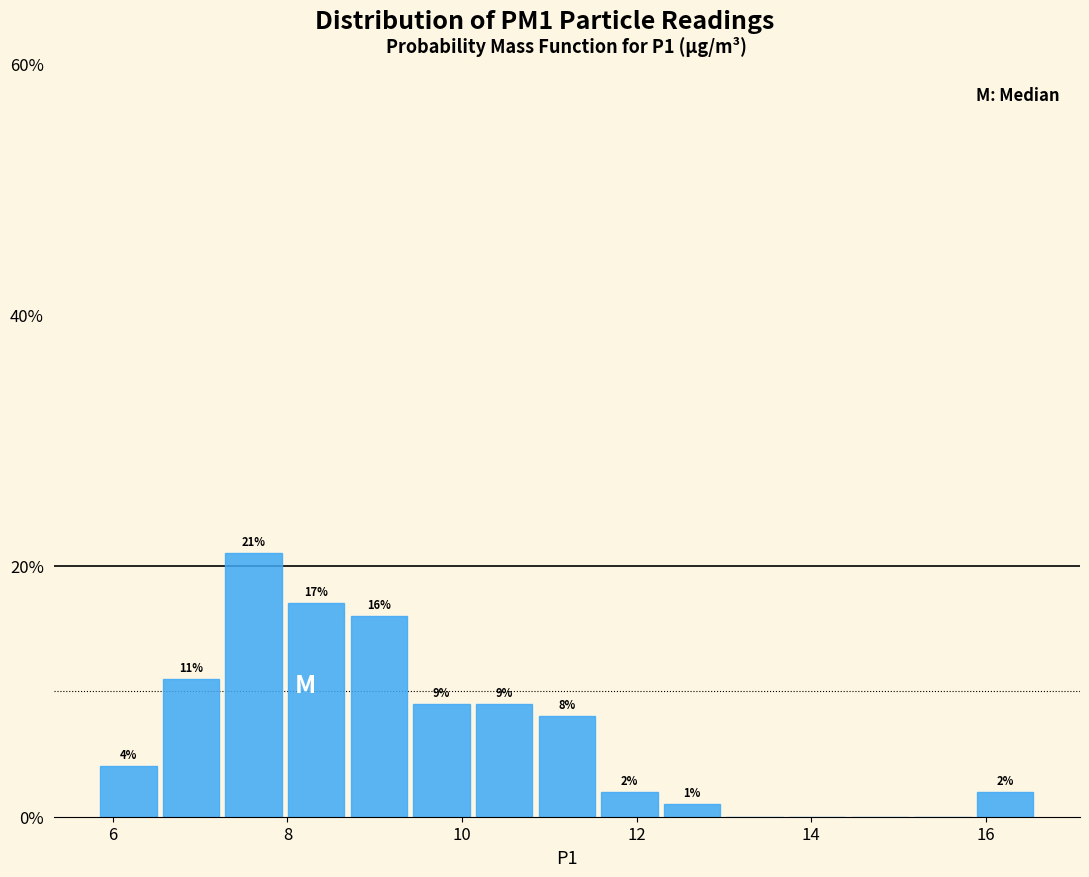

Around what value on the x-axis is the tallest bar? Give the approximate position of its centre, as read against the axis.

7.6